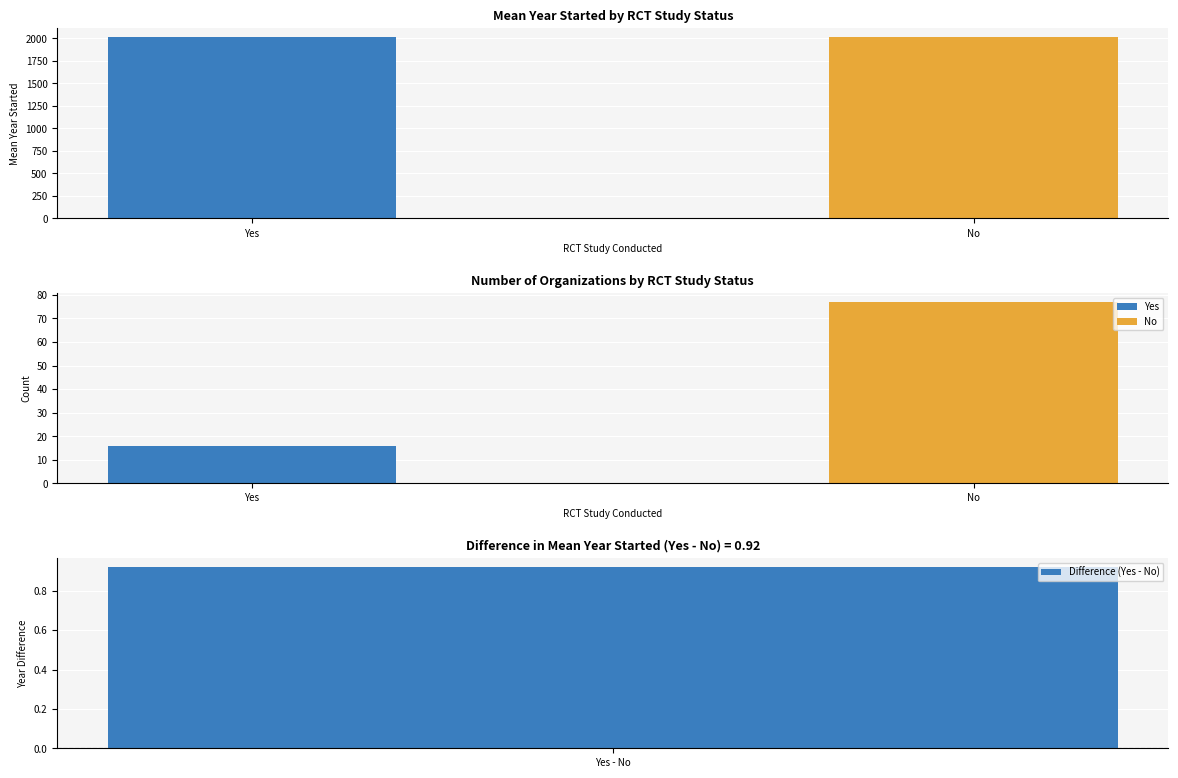

What is the minimum value shown in the chart?

2014.8